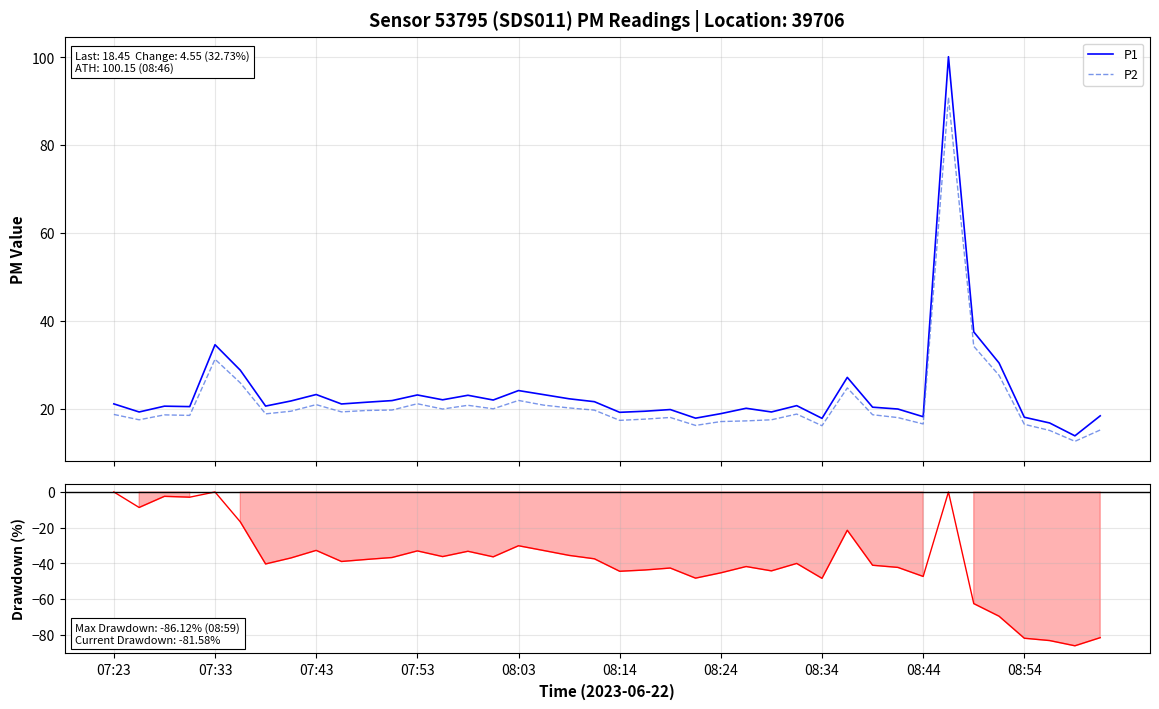

True or false: P1 has more than 2 interior local peaks.

True